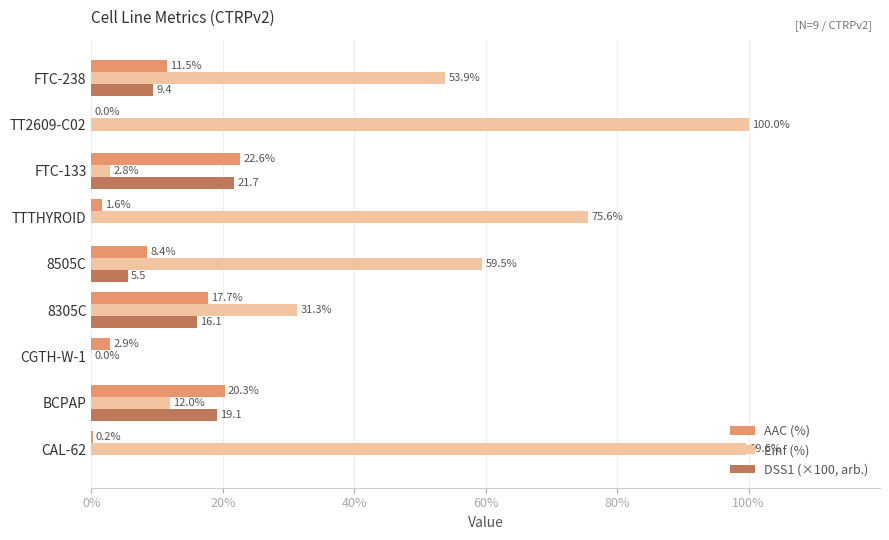

What is the sum of the AAC (%) values at TTTHYROID and CGTH-W-1?

4.5